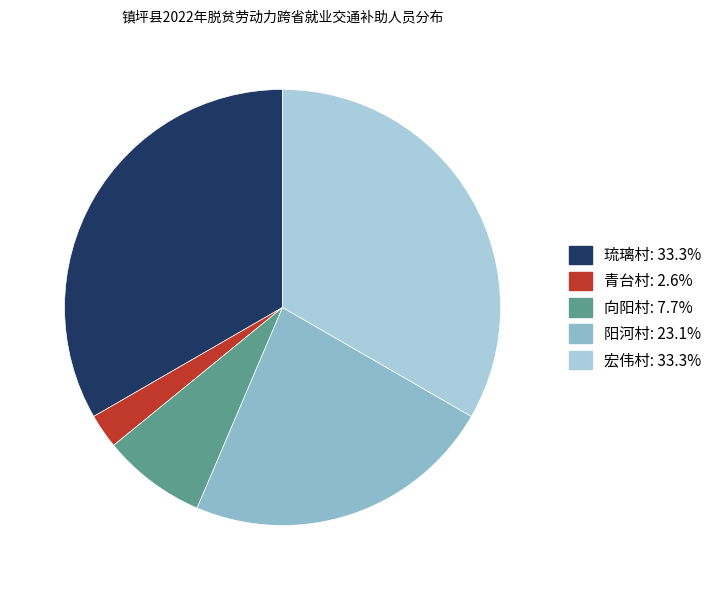

What is the largest slice in the pie chart?

曾家镇/琉璃村